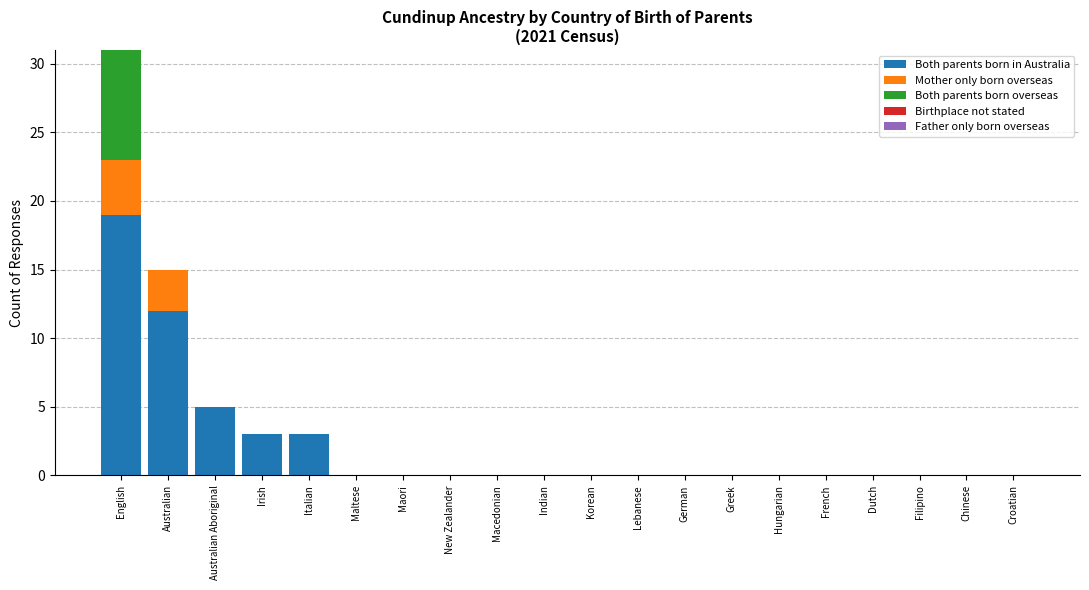

How many series are shown in this chart?

3